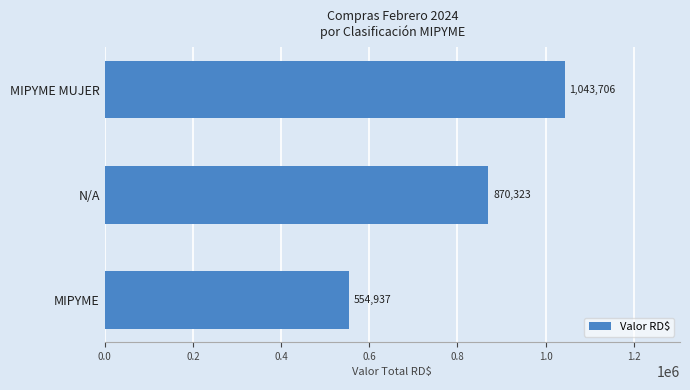

Are the bars horizontal?

Yes